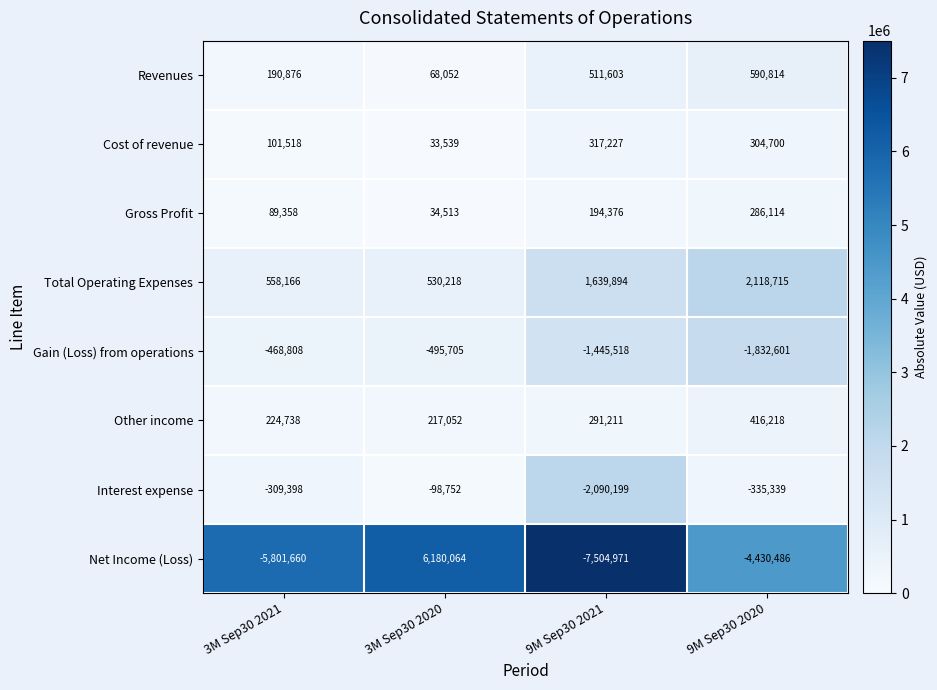

What is the difference between the highest and lowest values at 9M Sep30 2020?

6549201